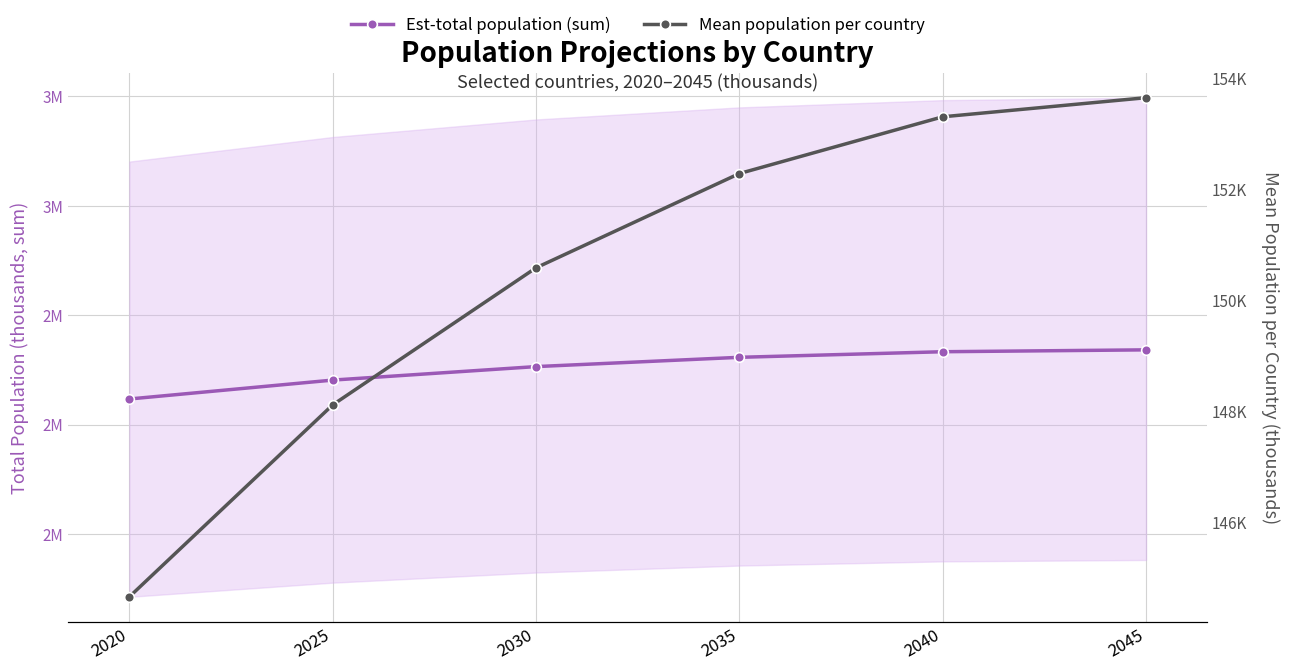

List the series in order of their peak value, lowest first.

Mean population per country, Est-total population (sum)